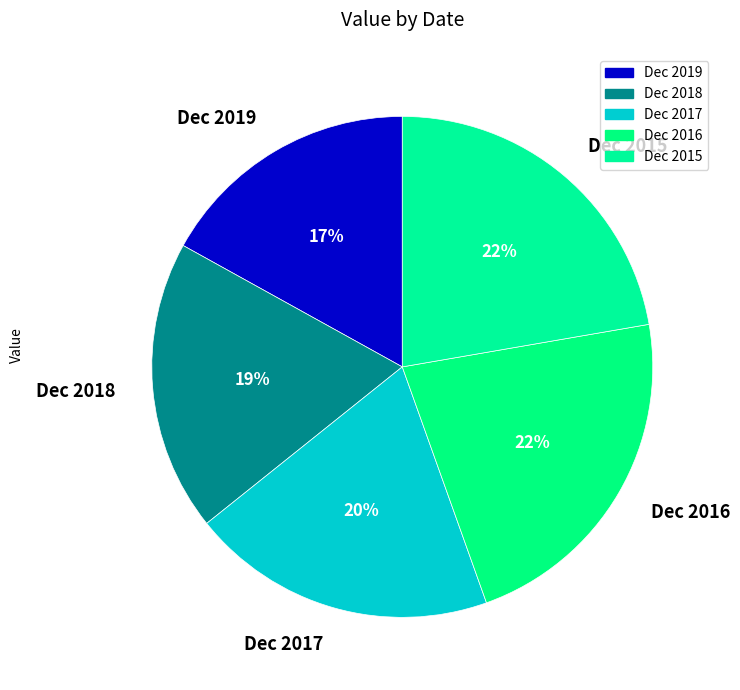

Which has a higher value, Dec 2017 or Dec 2016?

Dec 2016